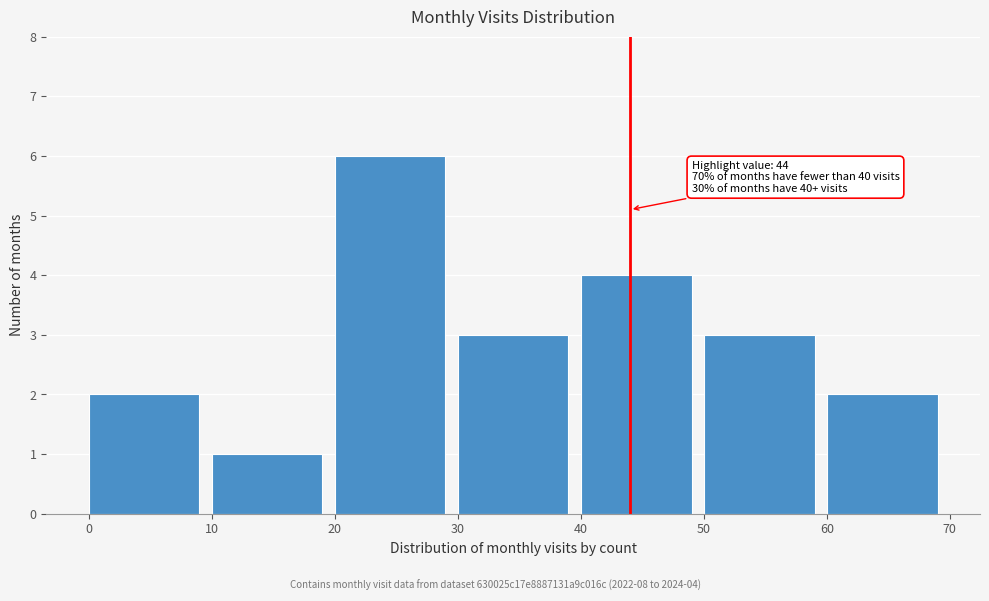

Which range on the x-axis has the tallest bar?

20 to 30